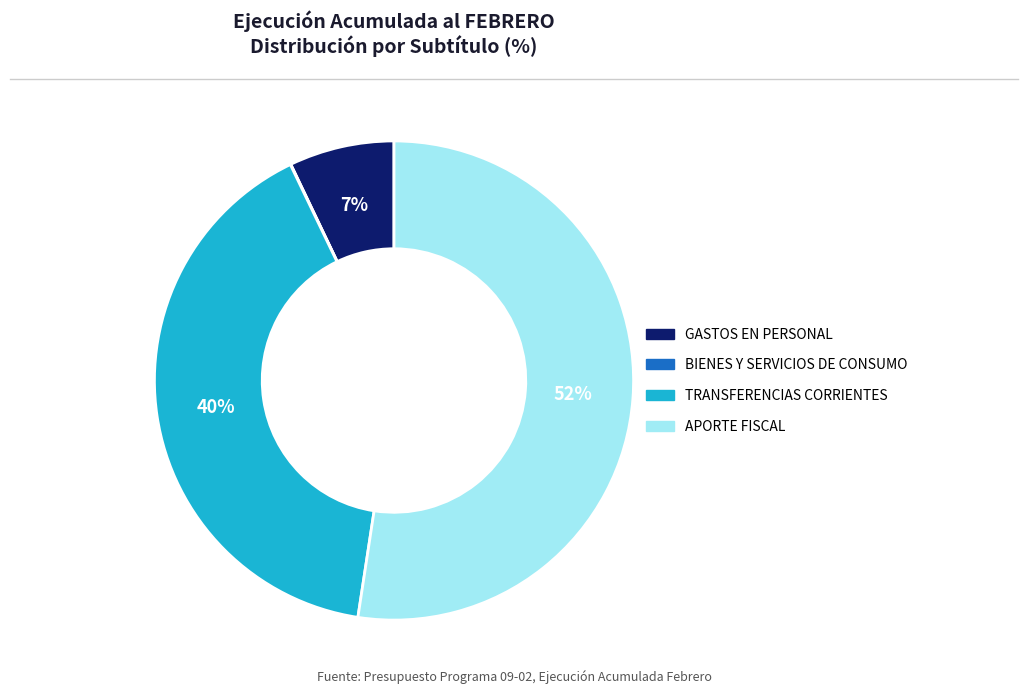

To the nearest percent, what is the average slice percentage?

25%